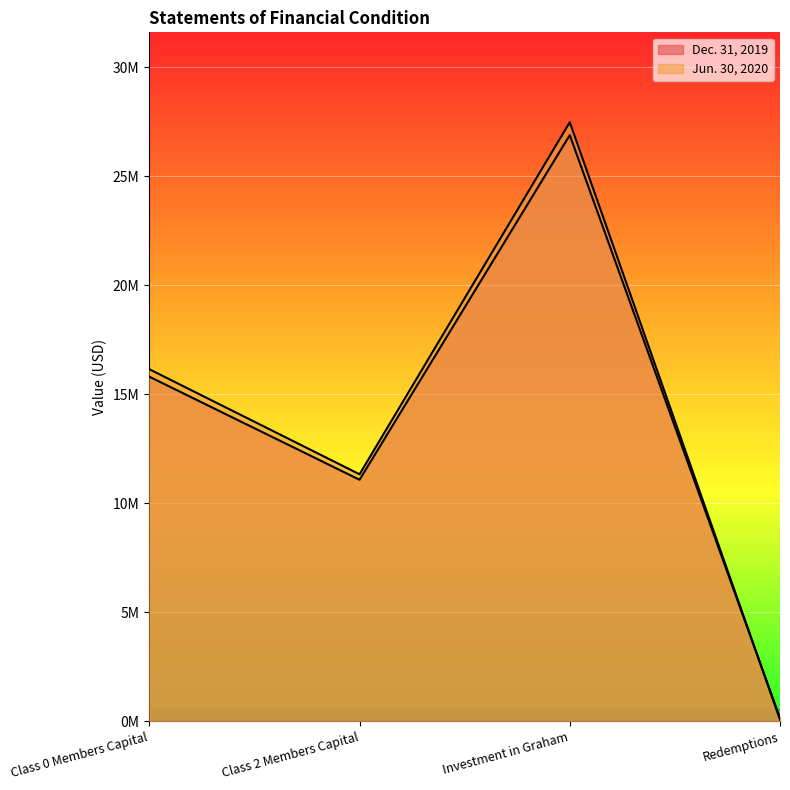

Reading right to left, what are all the values shown in this chart?

Jun. 30, 2020: 77055	27475546	11329006	16146540
Dec. 31, 2019: 144707	26882563	11078195	15804368